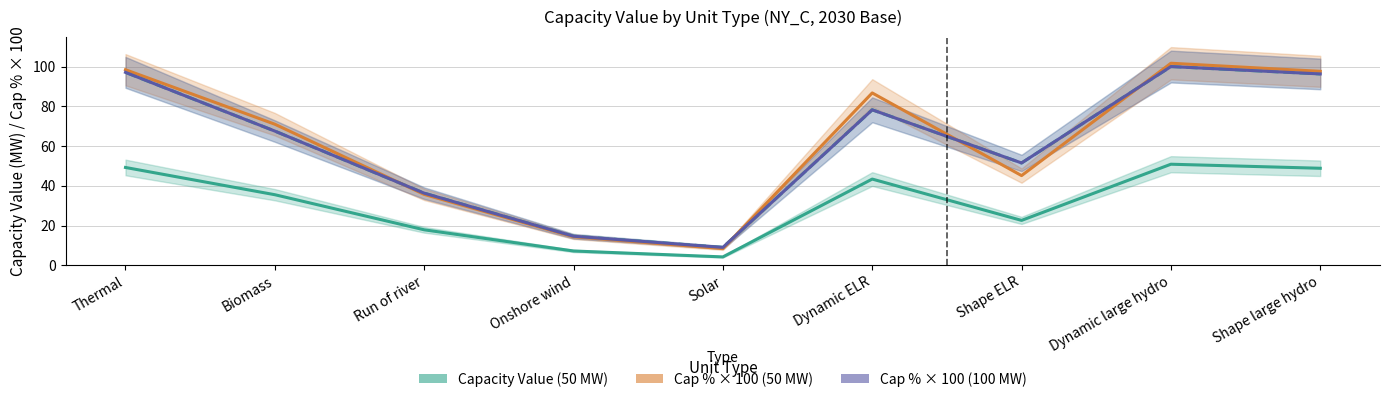

What is the label of the 3rd point from the left?

Run of river